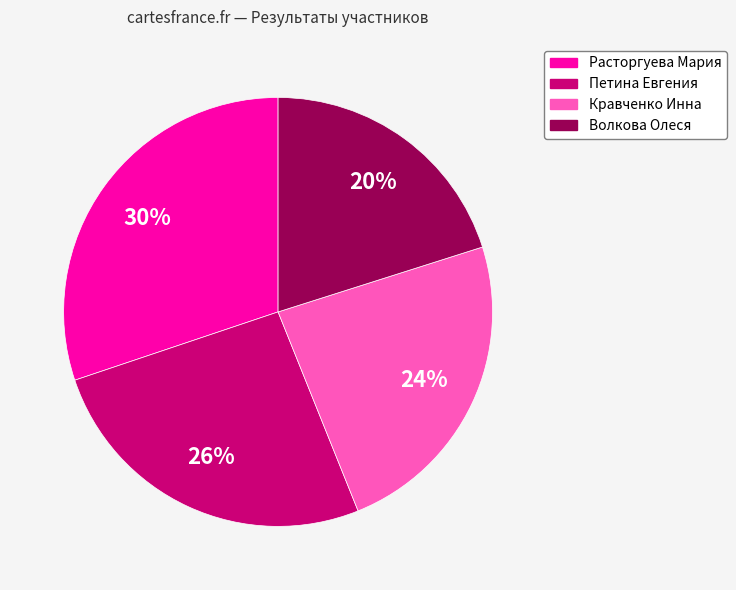

To the nearest percent, what is the difference between the largest and smallest slice percentages?

10%